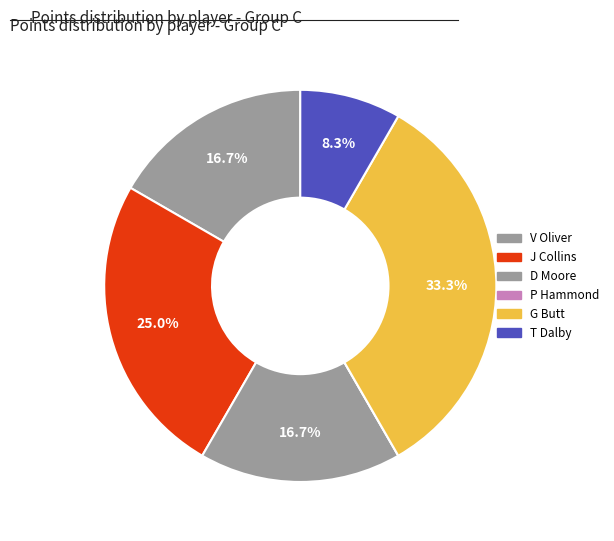

What portion of the pie excludes V Oliver?

83.3%